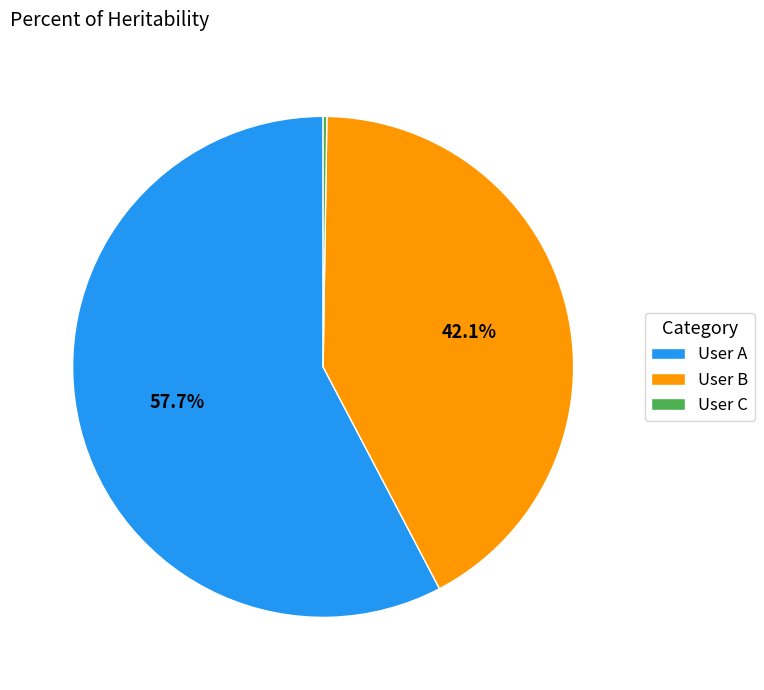

What is the total percentage of User B and User A?

99.8%